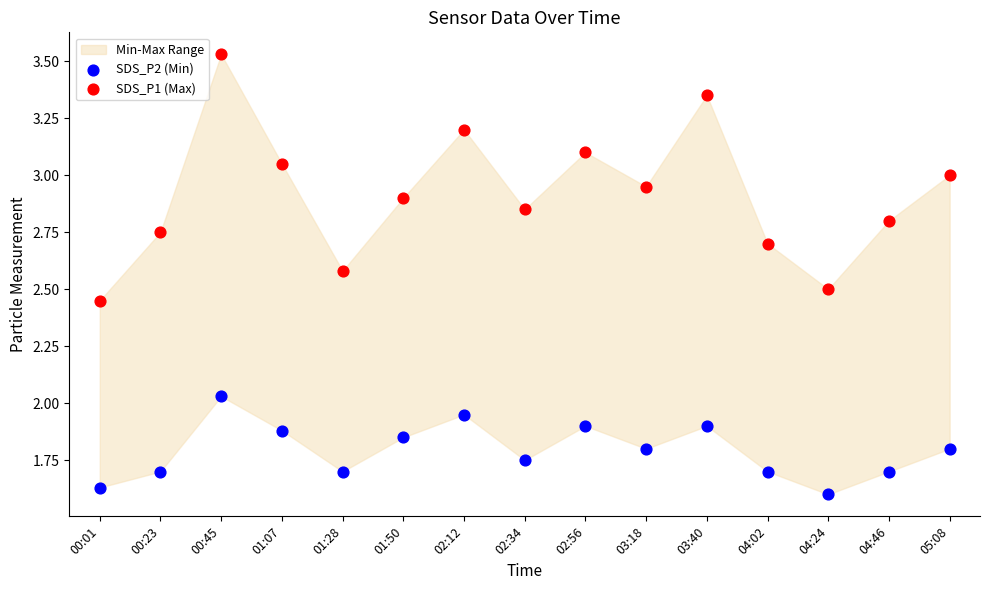

Which series reaches the maximum Y coordinate?

SDS_P1 (Max)